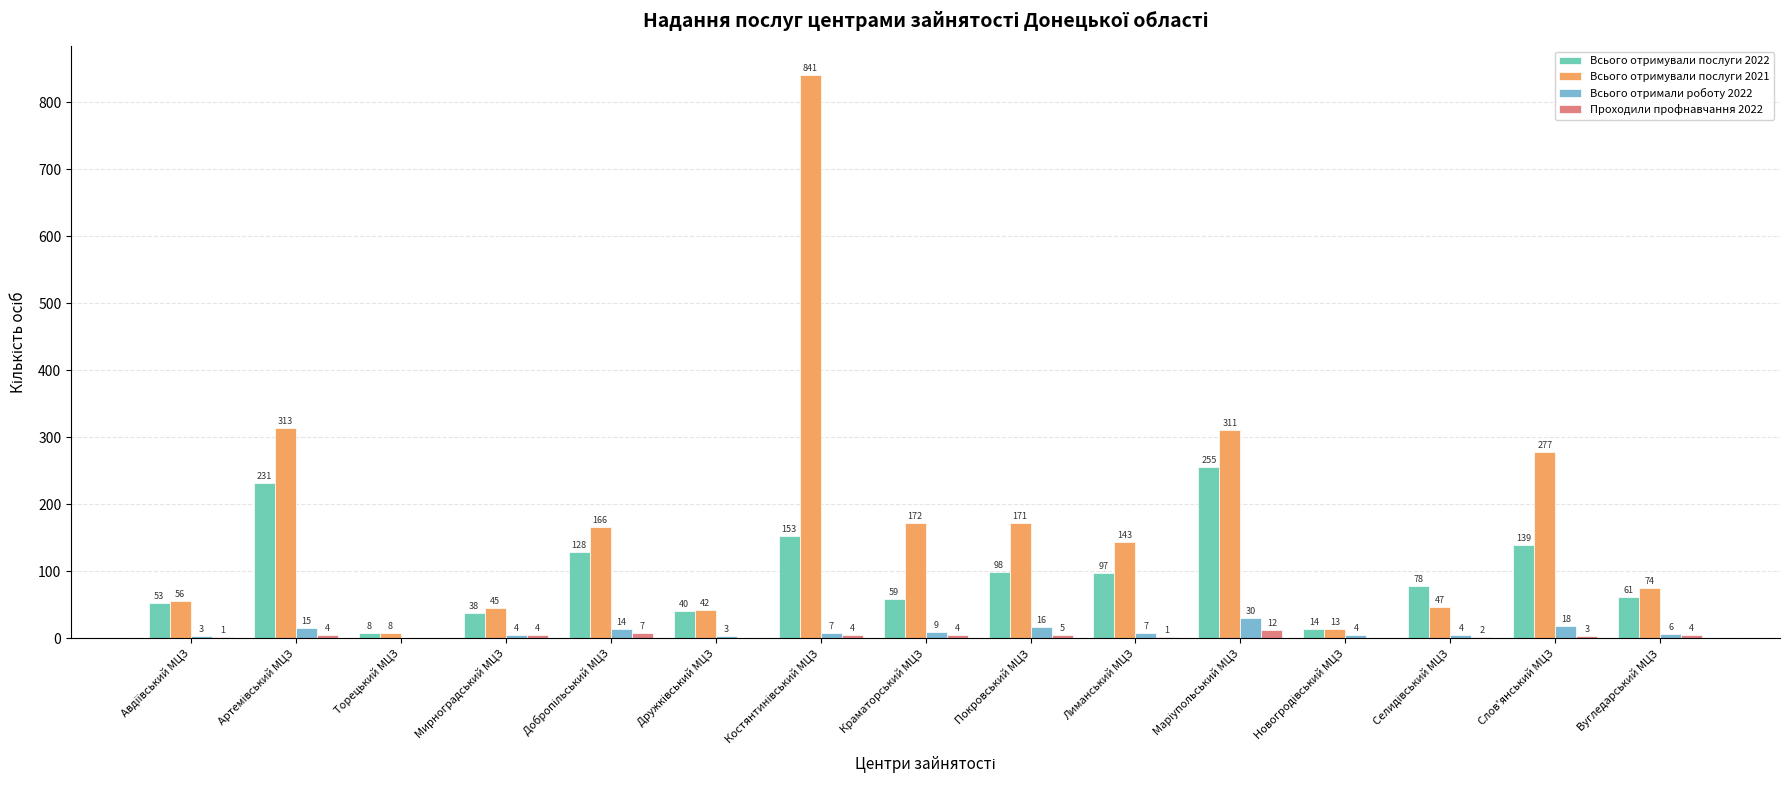

What is the maximum value for Всього отримали роботу 2022?

30